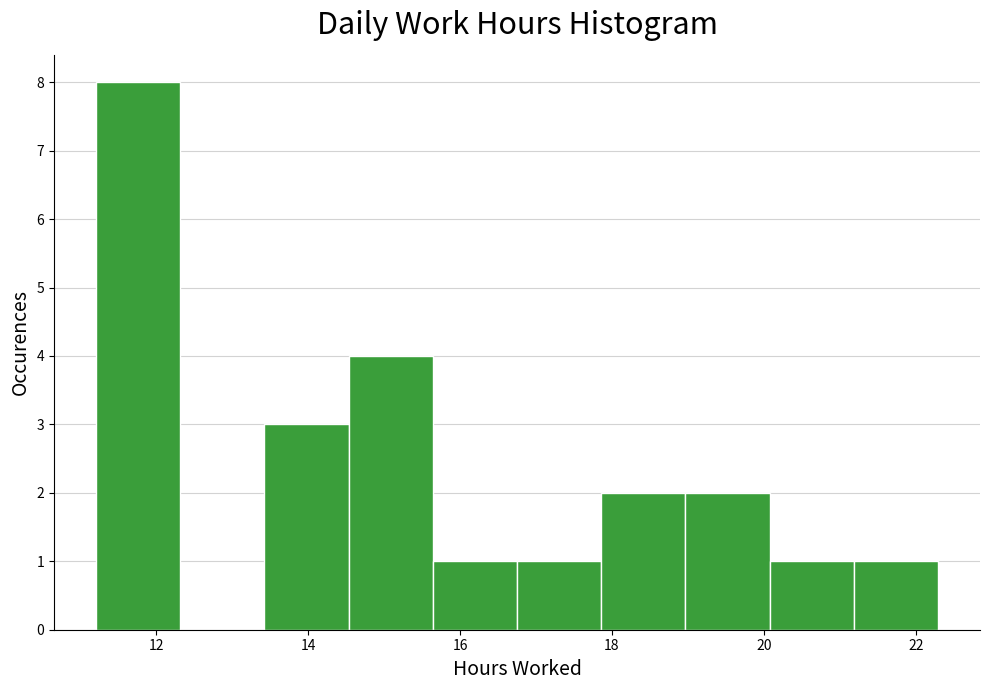

Reading left to right, transcribe this chart: for each bar, give the range it covers on the x-axis and its height. Neither the bar edges nor the heights are printed on the chart, so give them approximately, as read against the axes.

11.2 to 12.4: 8
12.4 to 13.4: 0
13.4 to 14.6: 3
14.6 to 15.6: 4
15.6 to 16.8: 1
16.8 to 17.8: 1
17.8 to 19.0: 2
19.0 to 20.0: 2
20.0 to 21.2: 1
21.2 to 22.2: 1